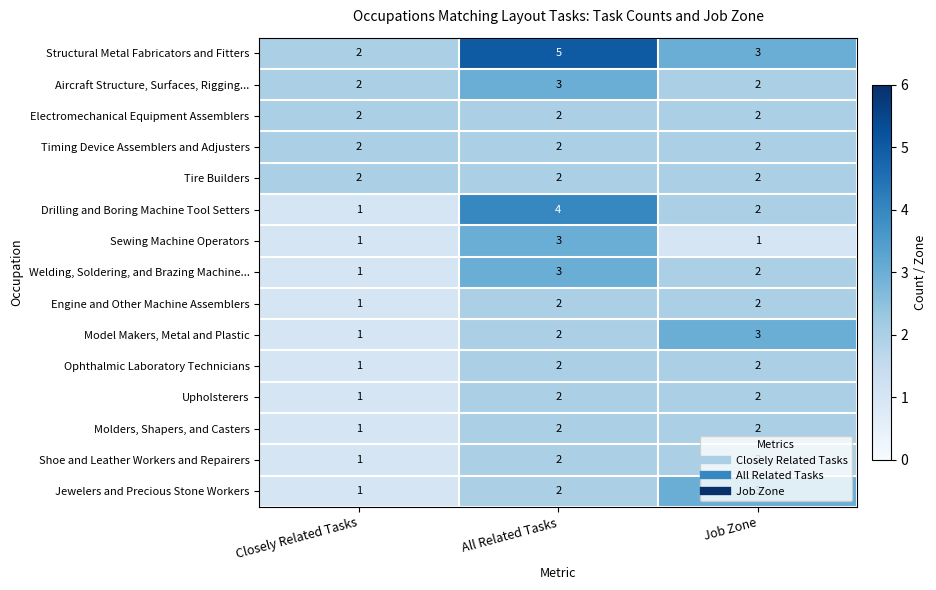

What is the total value across all series at All Related Tasks?

38